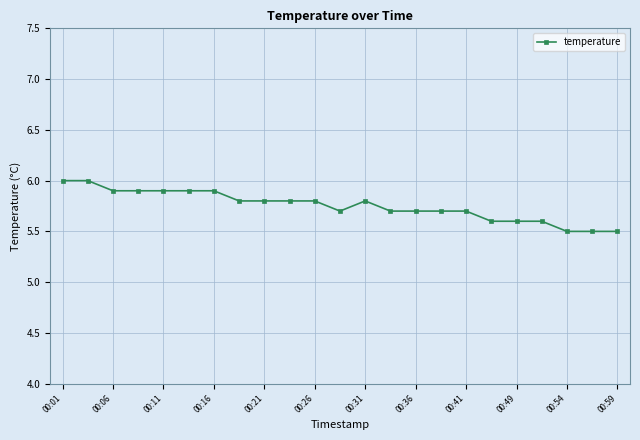

What is the greatest value displayed?

6.0